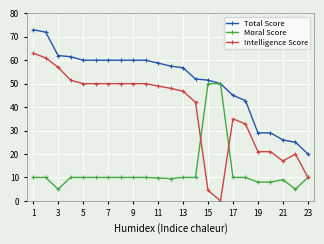

True or false: Intelligence Score and Total Score cross at least once.

False